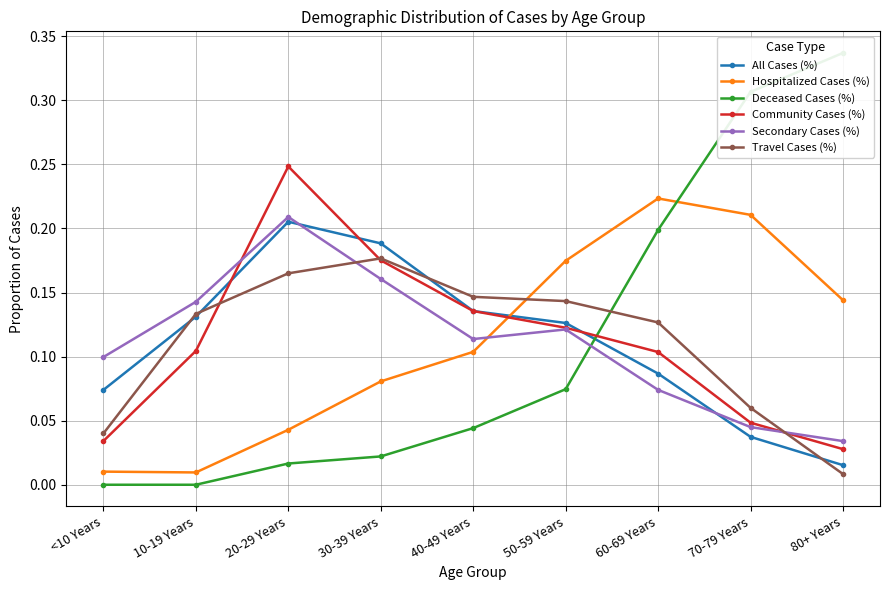

What are all the series names shown in the legend?

All Cases (%), Hospitalized Cases (%), Deceased Cases (%), Community Cases (%), Secondary Cases (%), Travel Cases (%)